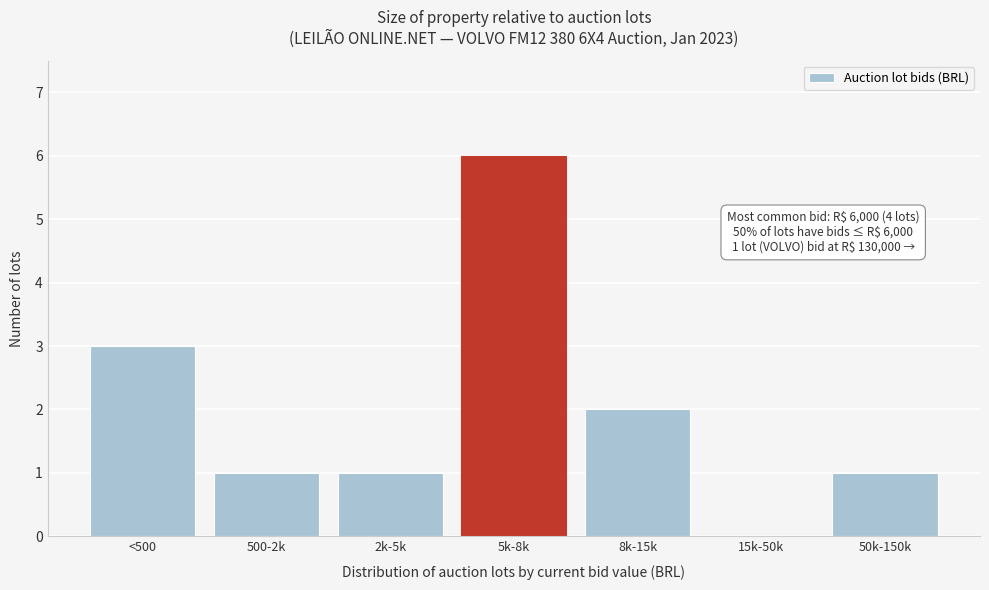

Reading left to right, transcribe all the data shown in this chart.

<500=3	500-2k=1	2k-5k=1	5k-8k=6	8k-15k=2	15k-50k=0	50k-150k=1